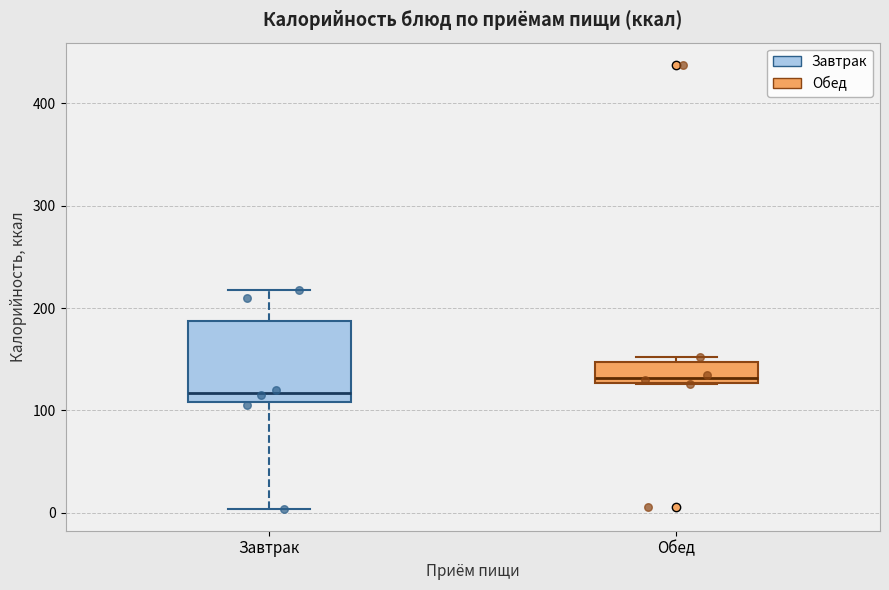

Which box has the lowest median line?

Завтрак